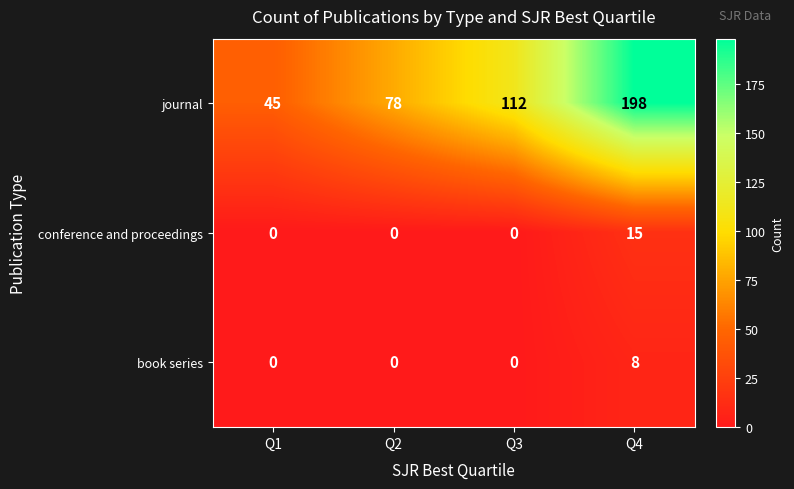

What is the sum of all journal values?

433